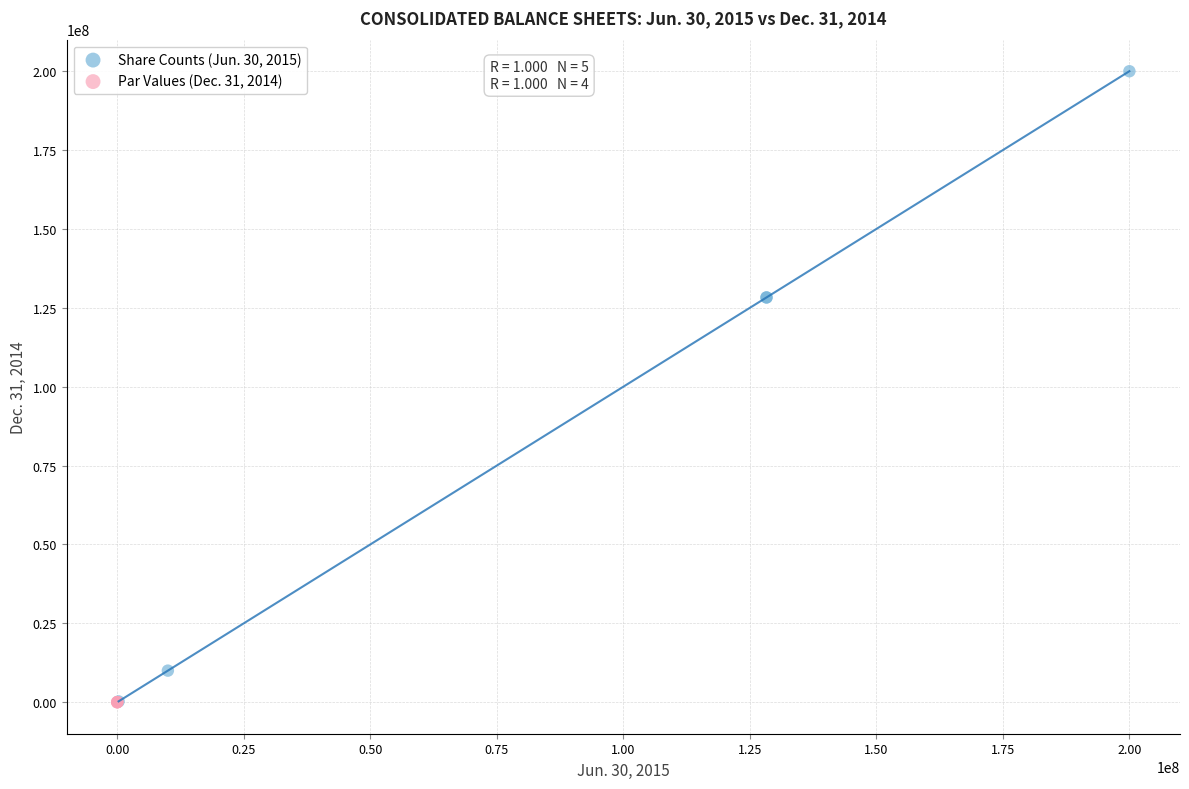

Which series contains the highest Y value?

Share Counts (Jun. 30, 2015)